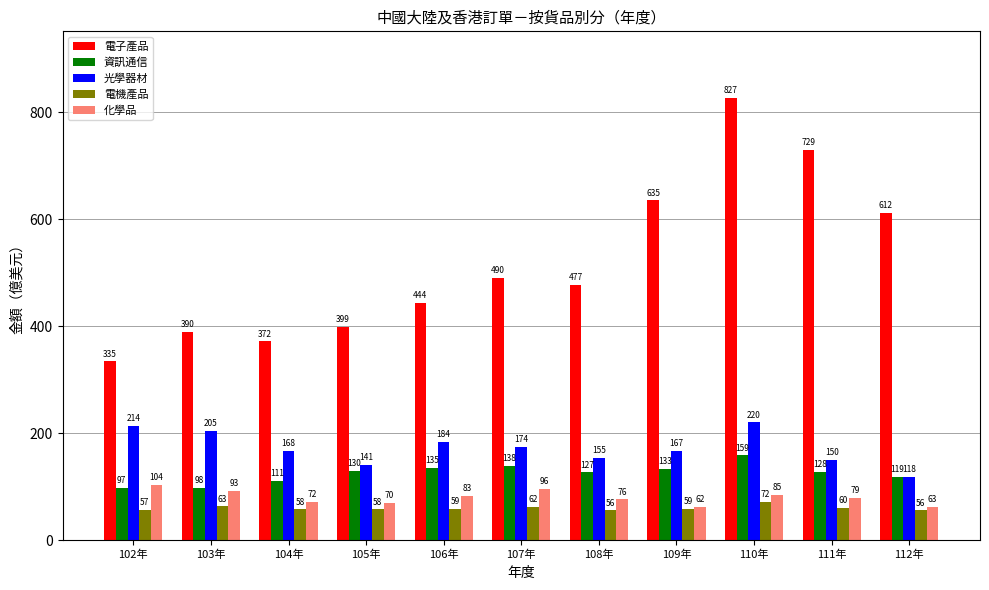

What is the highest value of the 化學品 series?

104.1